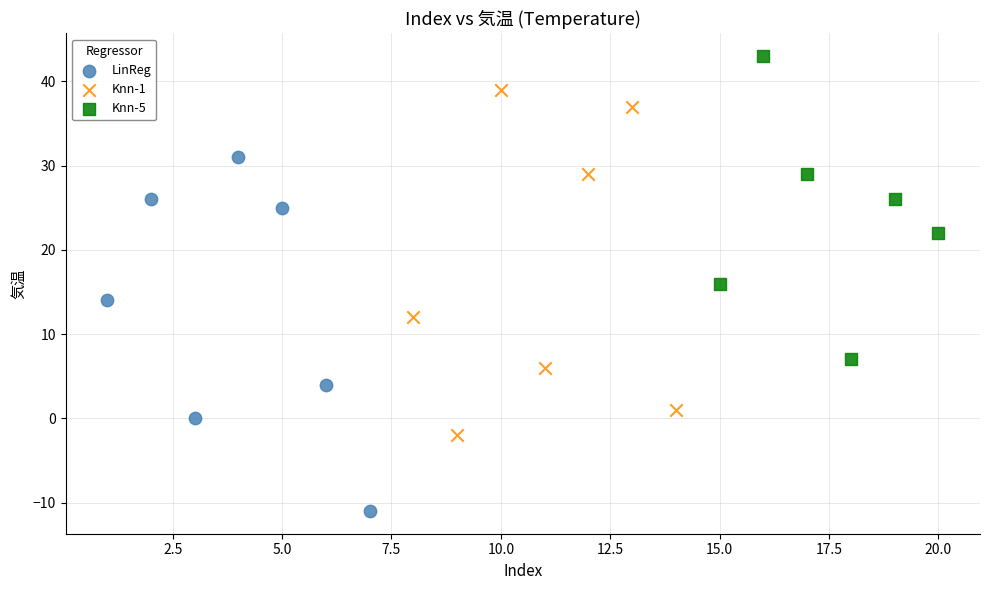

What are all the series names shown in the legend?

LinReg, Knn-1, Knn-5